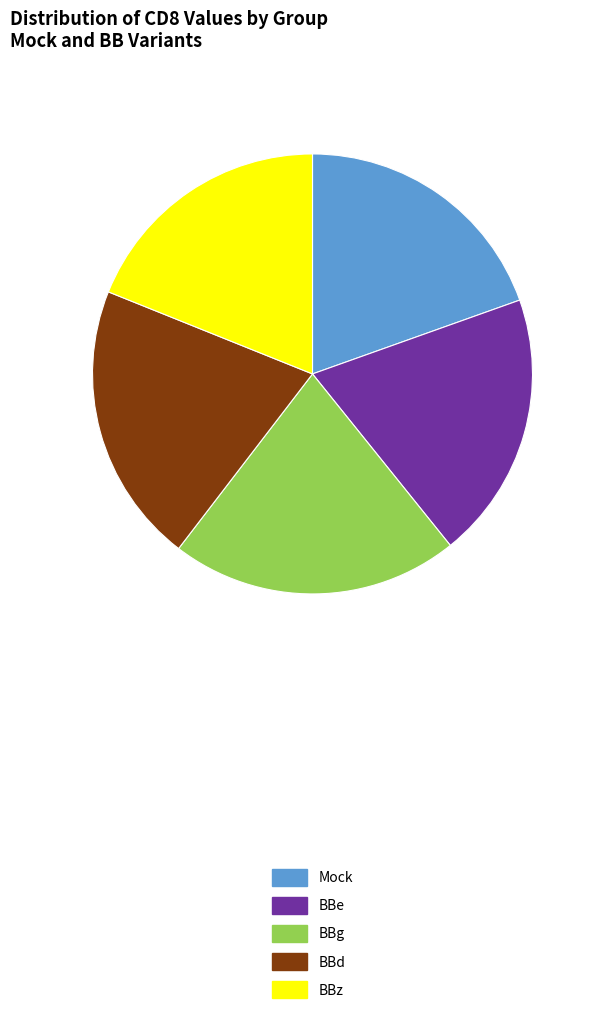

Do BBg and BBz together represent more than half of the pie?

No